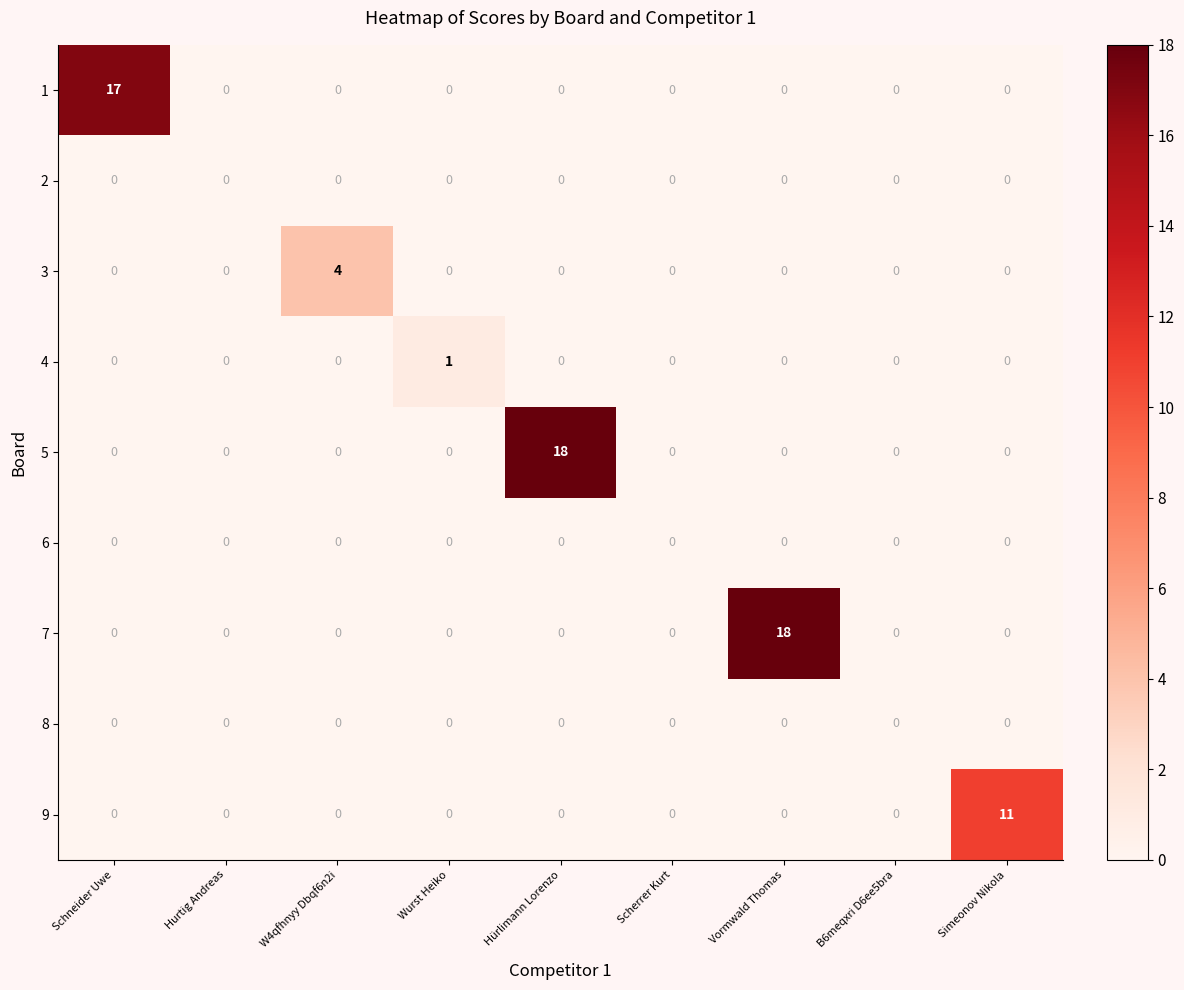

What is the sum of all 3 values?

4